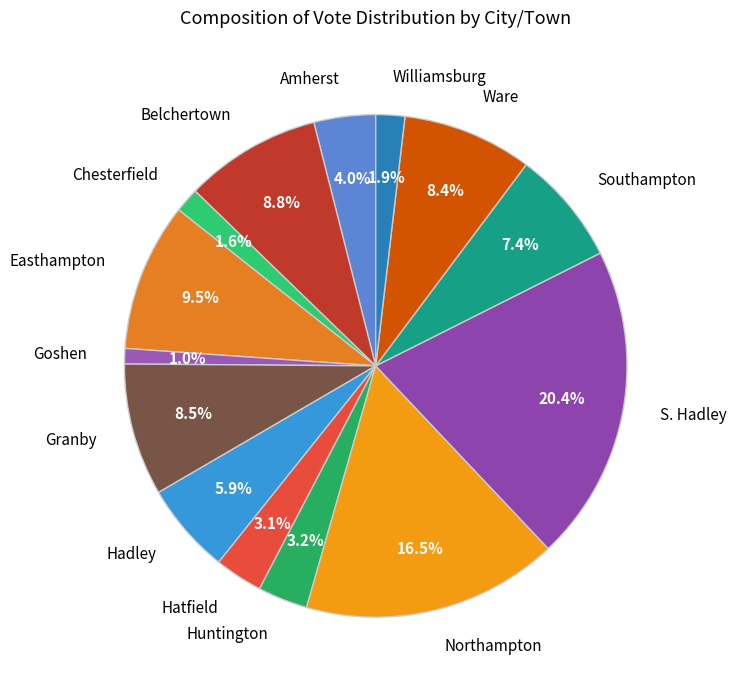

How many segments does this pie chart have?

14